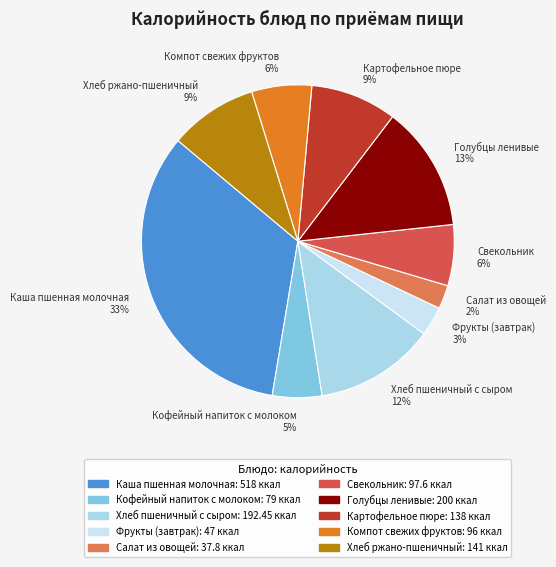

To the nearest percent, what is the difference between the Свекольник 6% and Фрукты (завтрак) 3% slice percentages?

3%